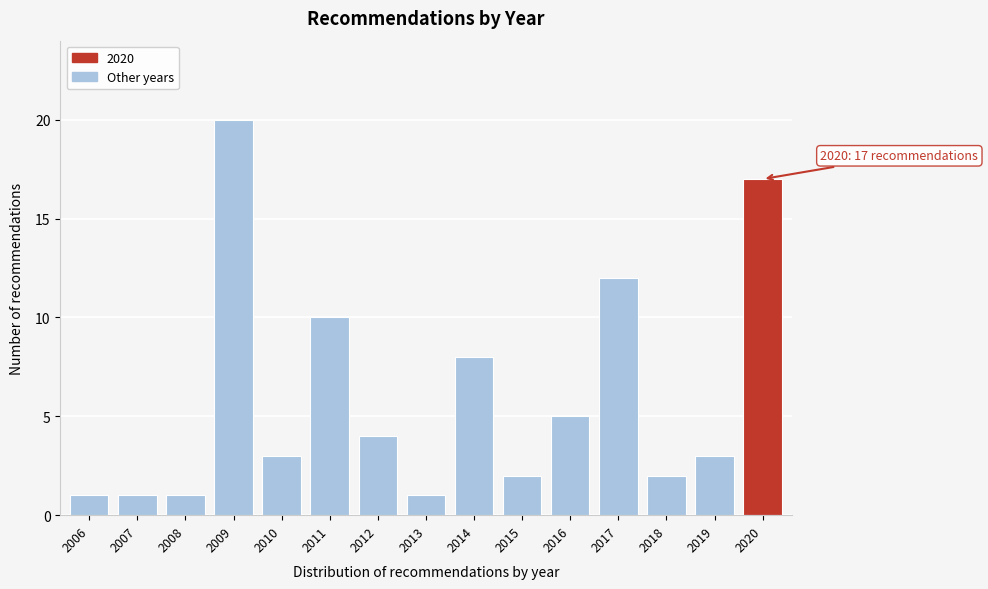

Reading left to right, list all the values displayed in this chart.

1	1	1	20	3	10	4	1	8	2	5	12	2	3	17